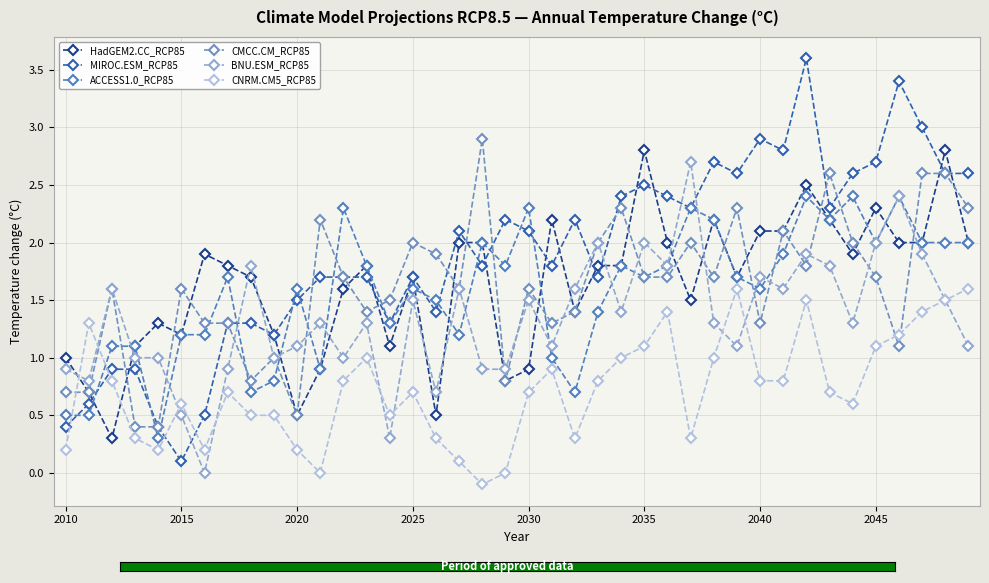

Reading left to right, extract all data points from this chart.

HadGEM2.CC_RCP85: 1.0	0.7	0.3	1.1	1.3	1.2	1.9	1.8	1.7	1.2	0.5	0.9	1.6	1.8	1.1	1.7	0.5	2.0	2.0	0.8	0.9	2.2	1.4	1.8	1.8	2.8	2.0	1.5	2.2	1.7	2.1	2.1	2.5	2.2	1.9	2.3	2.0	2.0	2.8	2.0
MIROC.ESM_RCP85: 0.4	0.6	0.9	0.9	0.4	0.1	0.5	1.3	1.3	1.2	1.5	1.7	1.7	1.7	1.3	1.7	1.4	2.1	1.8	2.2	2.1	1.8	2.2	1.7	2.4	2.5	2.4	2.3	2.7	2.6	2.9	2.8	3.6	2.3	2.6	2.7	3.4	3.0	2.6	2.6
ACCESS1.0_RCP85: 0.5	0.5	1.1	1.1	0.3	1.2	1.2	1.7	0.7	0.8	1.6	0.9	2.3	1.8	1.3	1.6	1.5	1.2	2.0	1.8	2.3	1.0	0.7	1.4	1.8	1.7	1.8	2.3	2.2	1.7	1.6	1.9	2.4	2.2	2.4	2.0	2.4	2.0	2.0	2.0
CMCC.CM_RCP85: 0.7	0.7	1.6	0.4	0.4	1.6	1.3	1.3	0.8	1.0	0.5	2.2	1.7	1.4	1.5	2.0	1.9	1.6	2.9	0.8	1.6	1.3	1.4	2.0	2.3	1.7	1.7	2.0	1.7	2.3	1.3	2.1	1.8	2.6	2.0	1.7	1.1	2.6	2.6	2.3
BNU.ESM_RCP85: 0.9	0.8	1.6	1.0	1.0	0.5	0.0	0.9	1.8	1.0	1.1	1.3	1.0	1.3	0.3	1.5	0.7	1.6	0.9	0.9	1.5	1.1	1.6	2.0	1.4	2.0	1.8	2.7	1.3	1.1	1.7	1.6	1.9	1.8	1.3	2.0	2.4	1.9	1.5	1.1
CNRM.CM5_RCP85: 0.2	1.3	0.8	0.3	0.2	0.6	0.2	0.7	0.5	0.5	0.2	0.0	0.8	1.0	0.5	0.7	0.3	0.1	-0.1	0.0	0.7	0.9	0.3	0.8	1.0	1.1	1.4	0.3	1.0	1.6	0.8	0.8	1.5	0.7	0.6	1.1	1.2	1.4	1.5	1.6